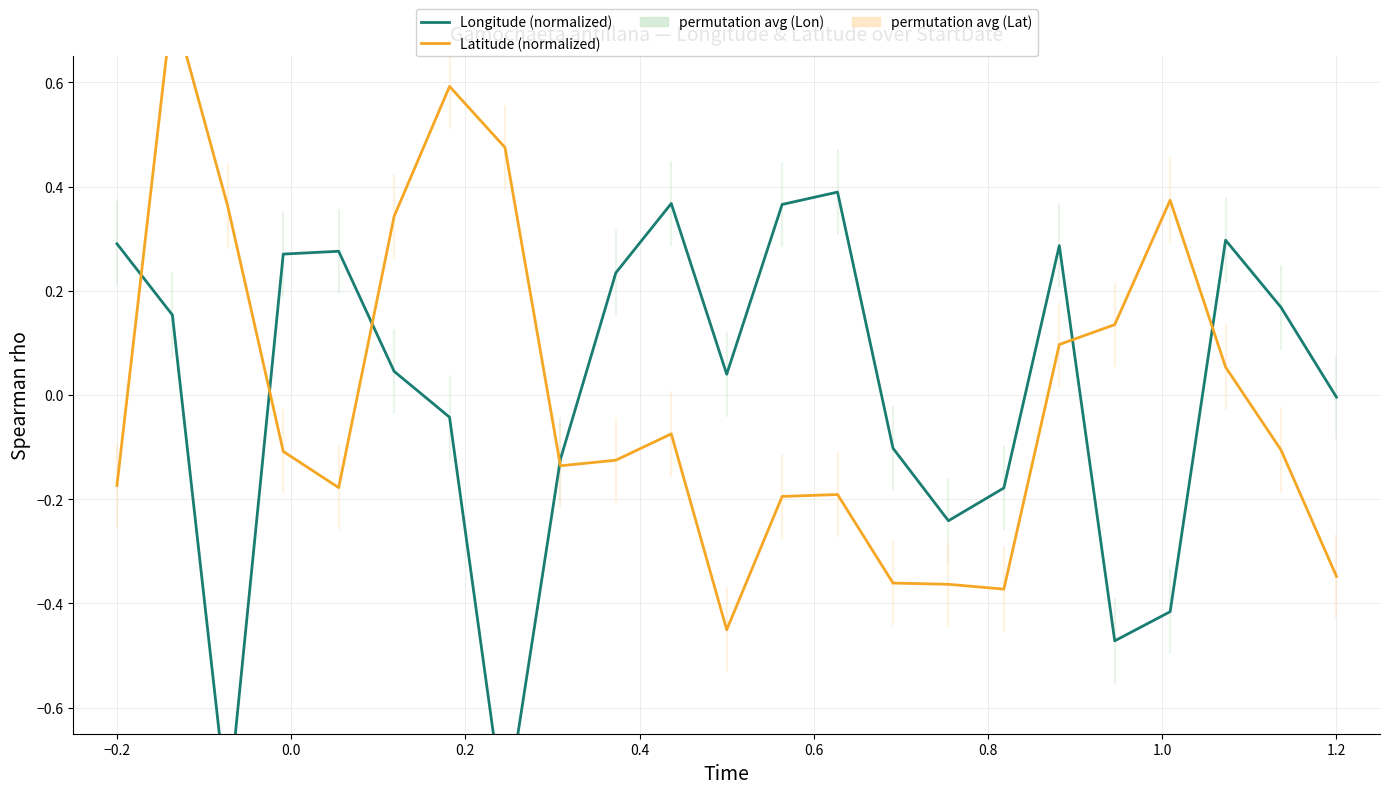

The Longitude (normalized) series shows -0.4 at 0.0. True or false?

False